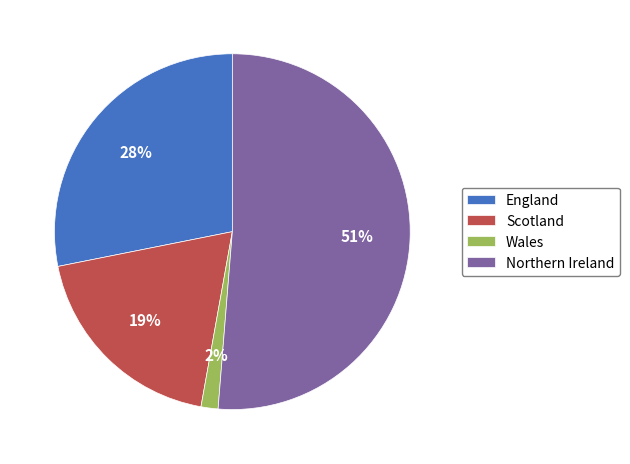

Is it true that Northern Ireland is 51% of the pie?

True